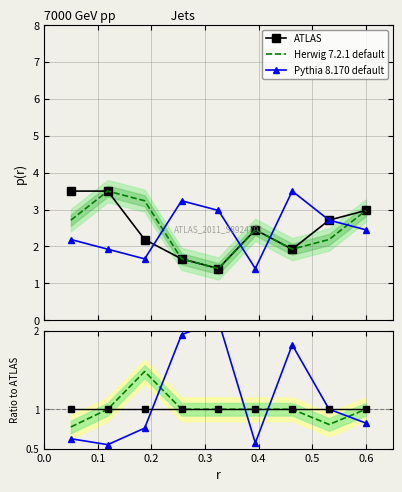

Which series has the largest total across all categories?

Pythia 8.170 default